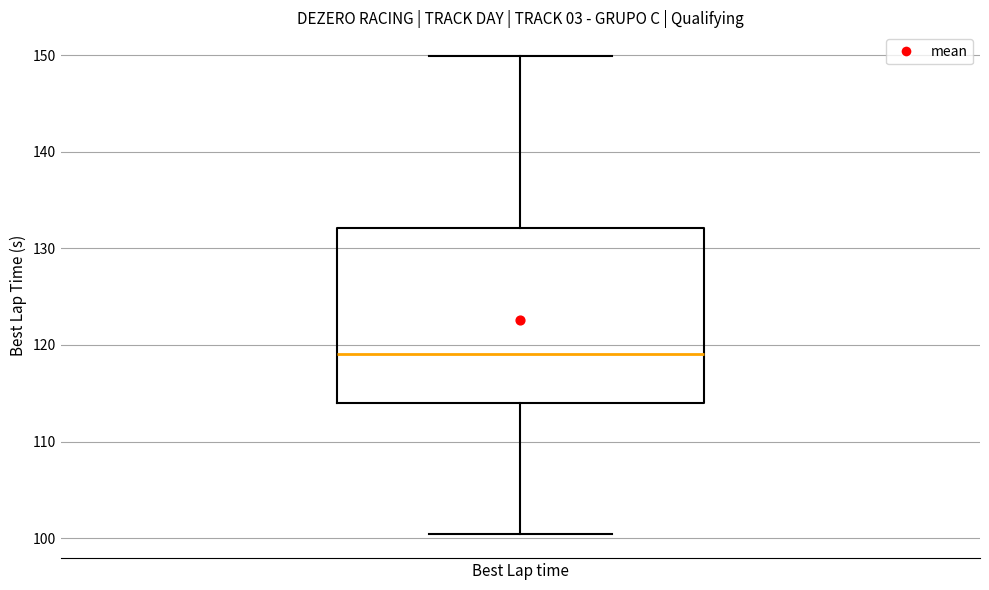

Transcribe this box plot: give where the median line is, the range the box spans, and where the two whiskers end, as read against the y-axis. The values are not printed on the chart, so give them approximately, as read against the axis.

median 119, box 114 to 132, whiskers 100 to 150